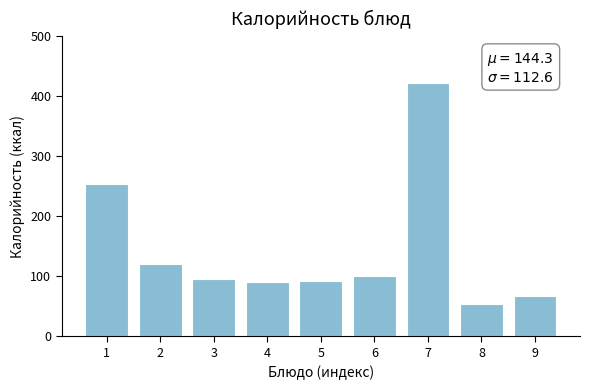

Reading left to right, transcribe all the data shown in this chart.

254	121	96	90	92	101	423	54	68